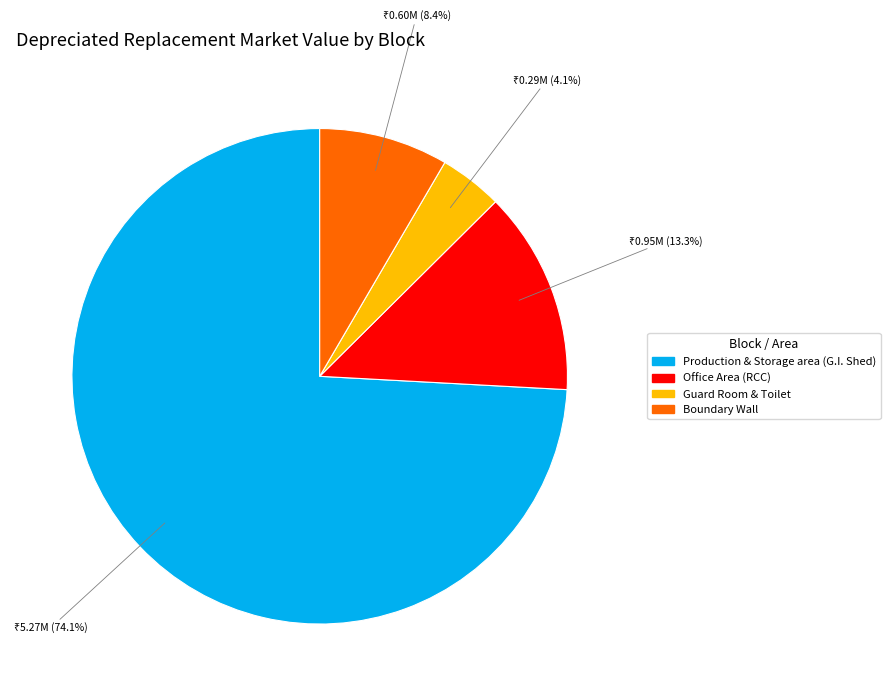

True or false: Boundary Wall accounts for 1% of the total.

False